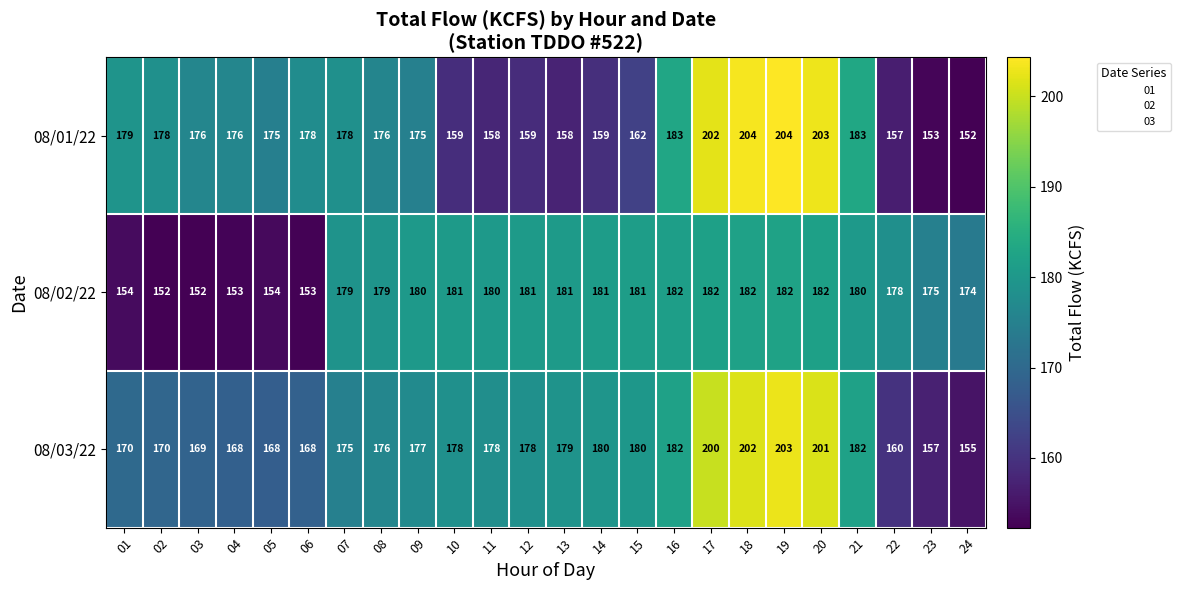

Count the number of data series in this chart.

3